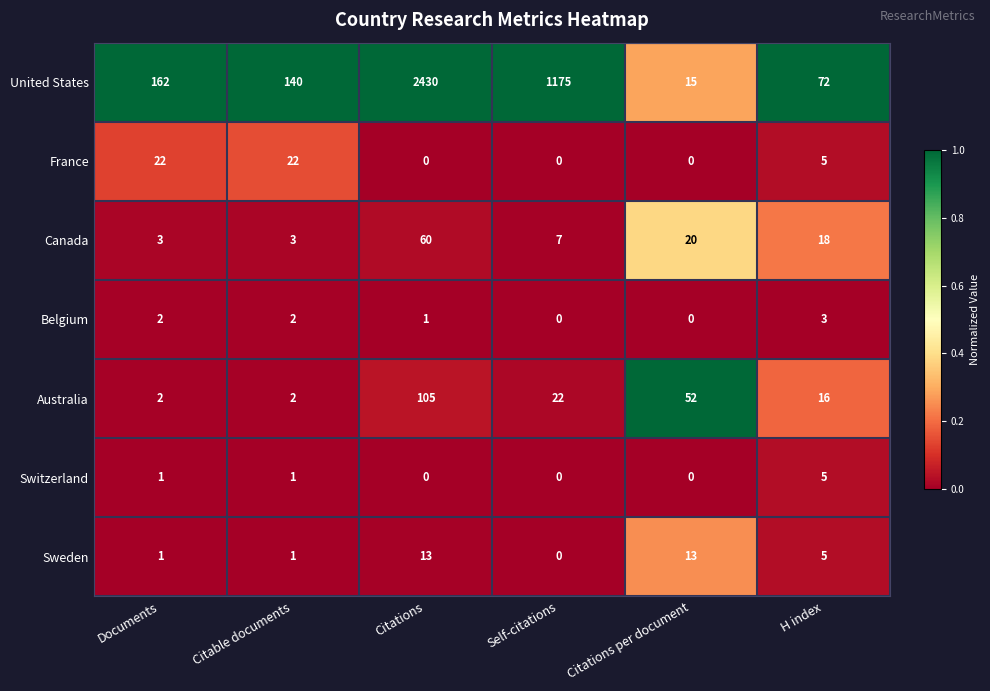

What is the difference between the highest and lowest values at Citable documents?

139